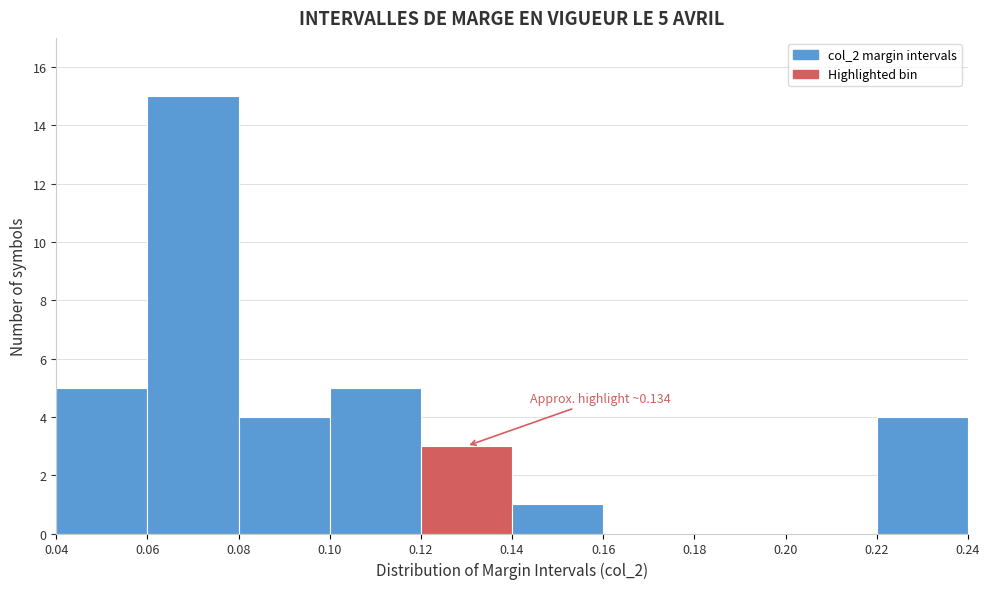

Which range on the x-axis has the tallest bar?

0.06 to 0.08